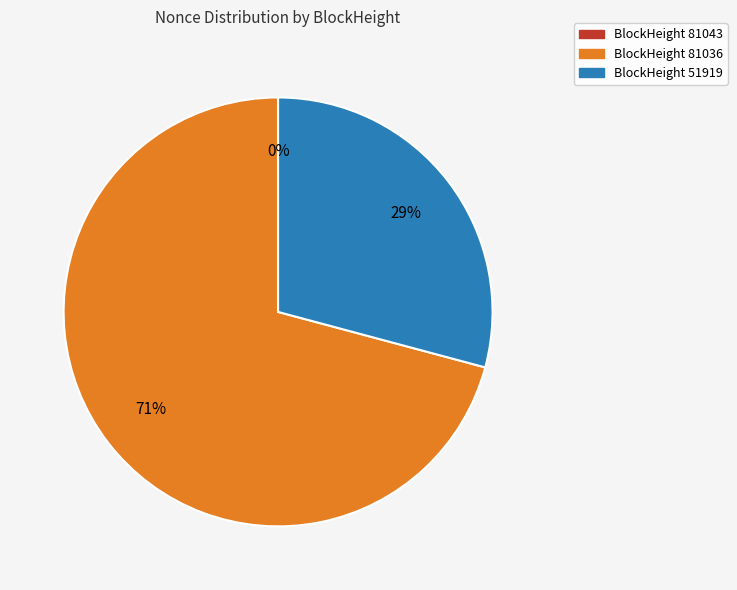

To the nearest percent, what is the average slice percentage?

33%